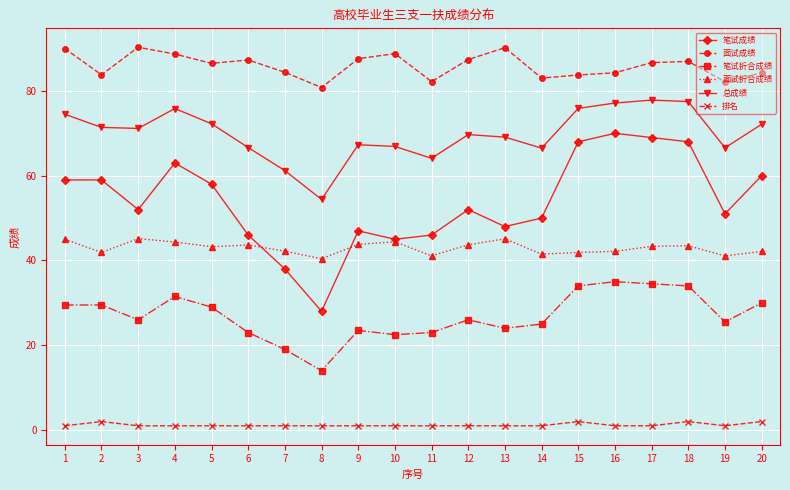

Which series has the widest spread of values?

笔试成绩